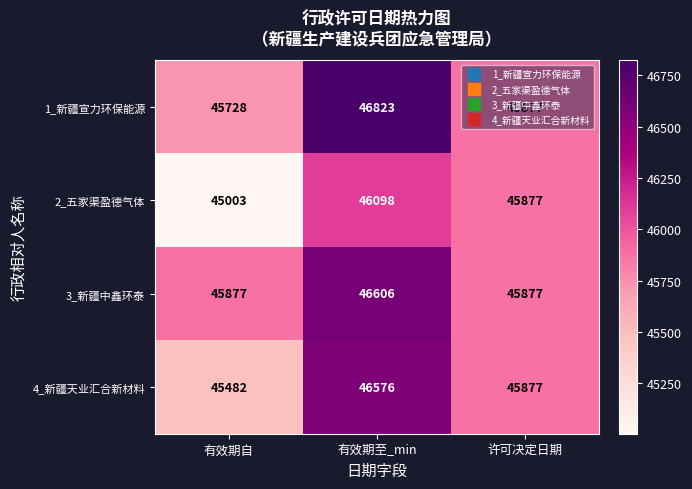

The 4_新疆天业汇合新材料 series shows 45482 at 有效期自. True or false?

True